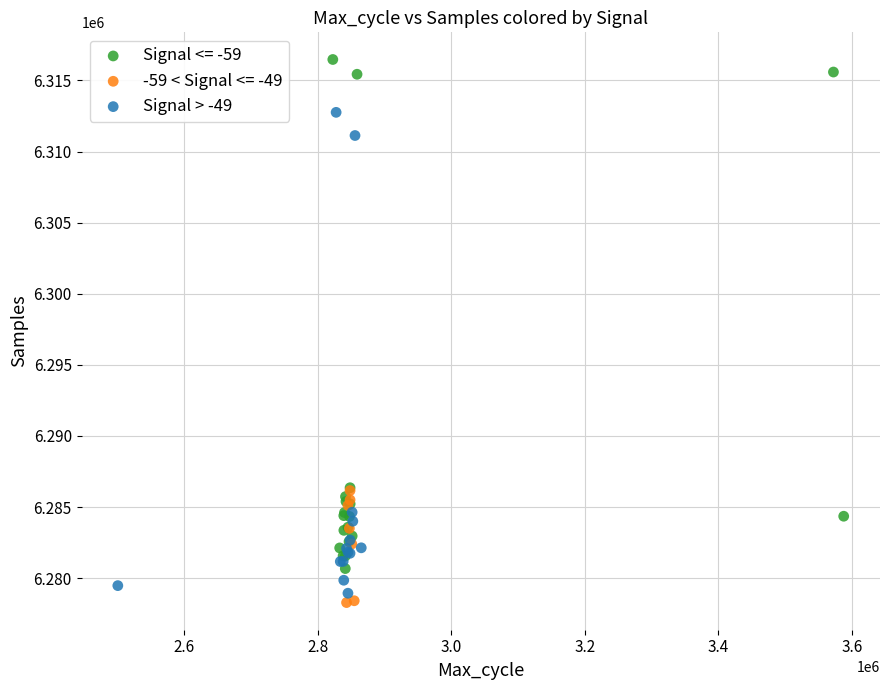

Which series has the widest spread of Y values?

Signal <= -59